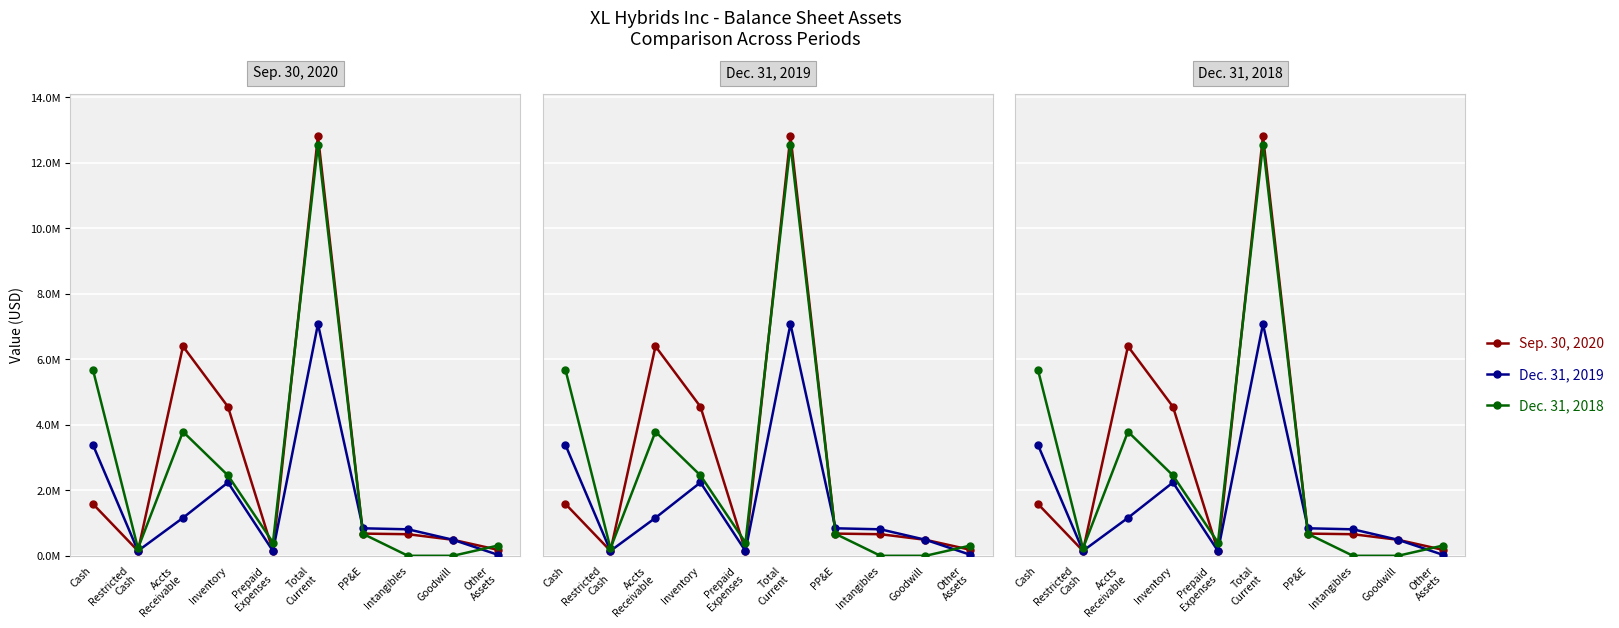

Rank the series by their maximum value, from highest to lowest.

Sep. 30, 2020, Dec. 31, 2018, Dec. 31, 2019